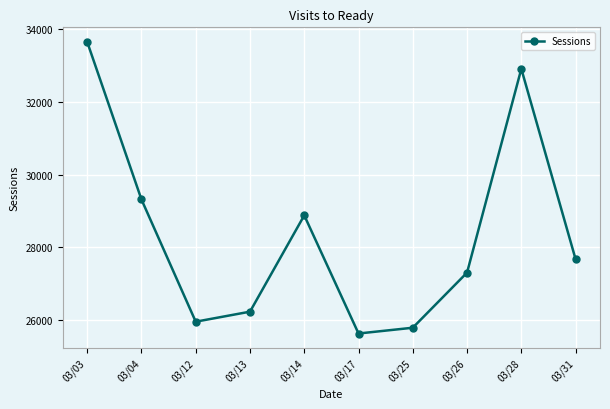

What is the smallest value displayed?

25627